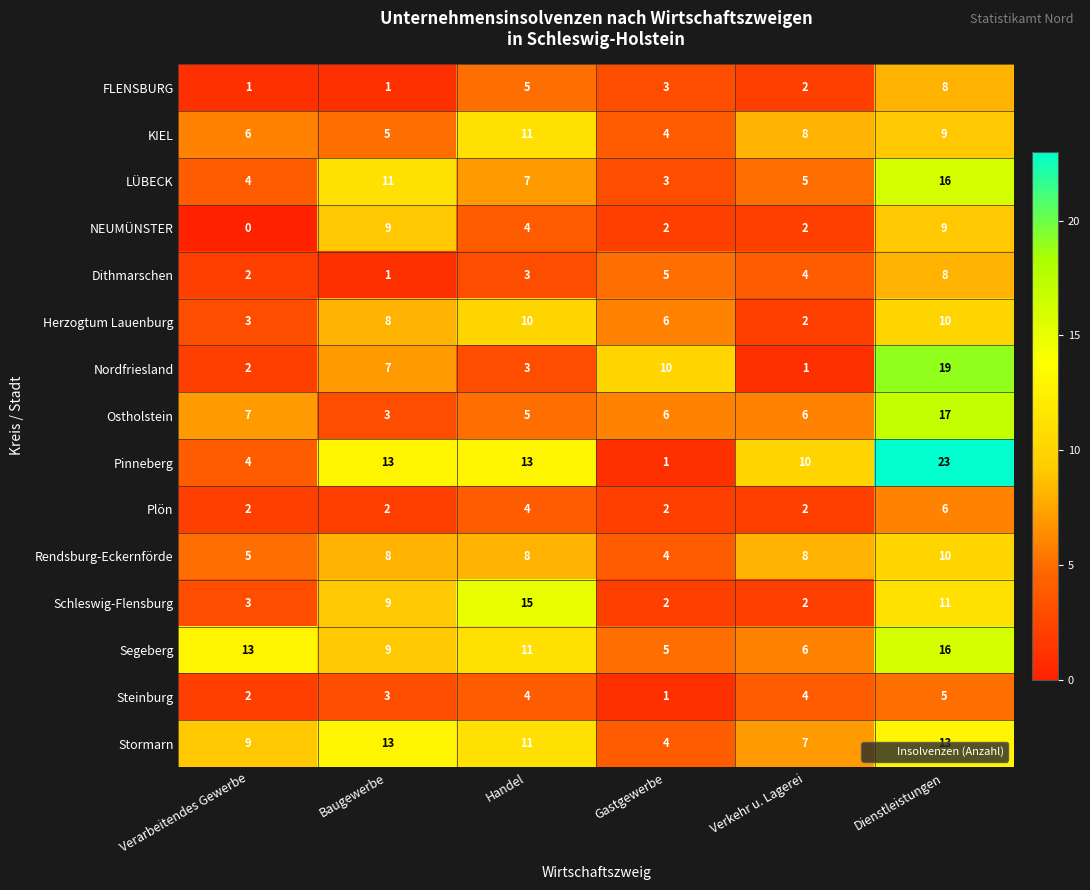

What value does the Stormarn series have at Dienstleistungen?

13